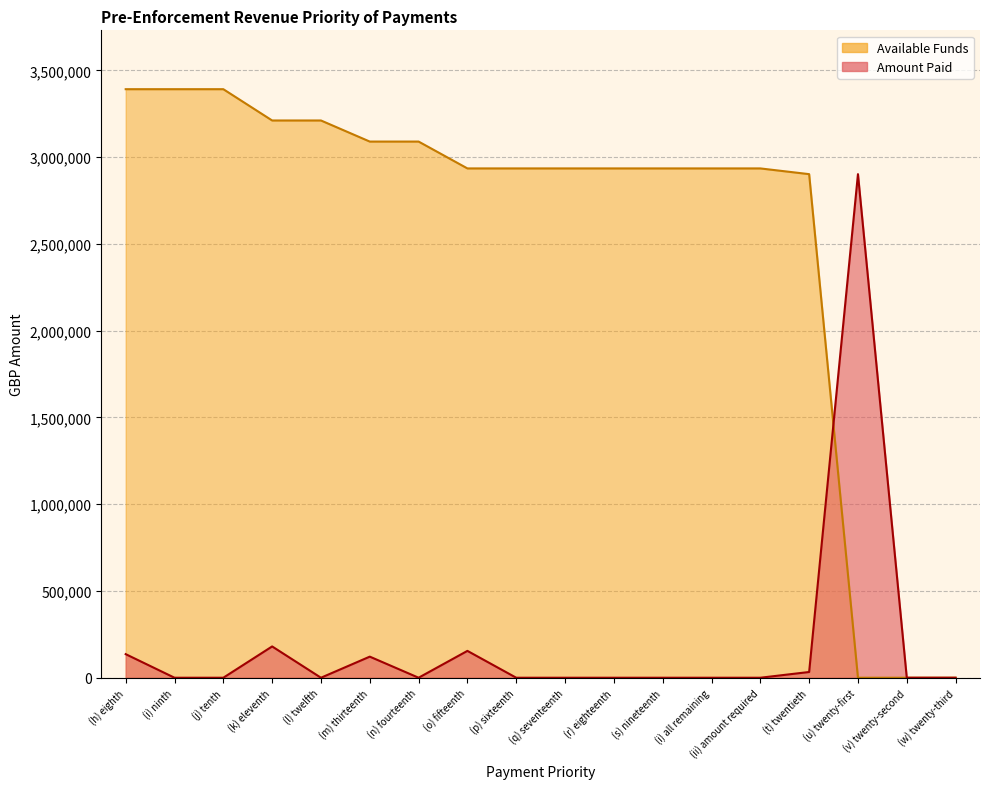

Reading right to left, what are all the values shown in this chart?

Amount Paid: 0.0	0.0	2901922.0	33006.0	0.0	0.0	0.0	0.0	0.0	0.0	154706.8	0.0	121544.1	0.0	180327.4	0.0	0.0	135888.3
Available Funds: 0.0	0.0	0.0	2901922.0	2934927.9	2934927.9	2934927.9	2934927.9	2934927.9	2934927.9	2934927.9	3089634.8	3089634.8	3211178.9	3211178.9	3391506.3	3391506.3	3391506.3